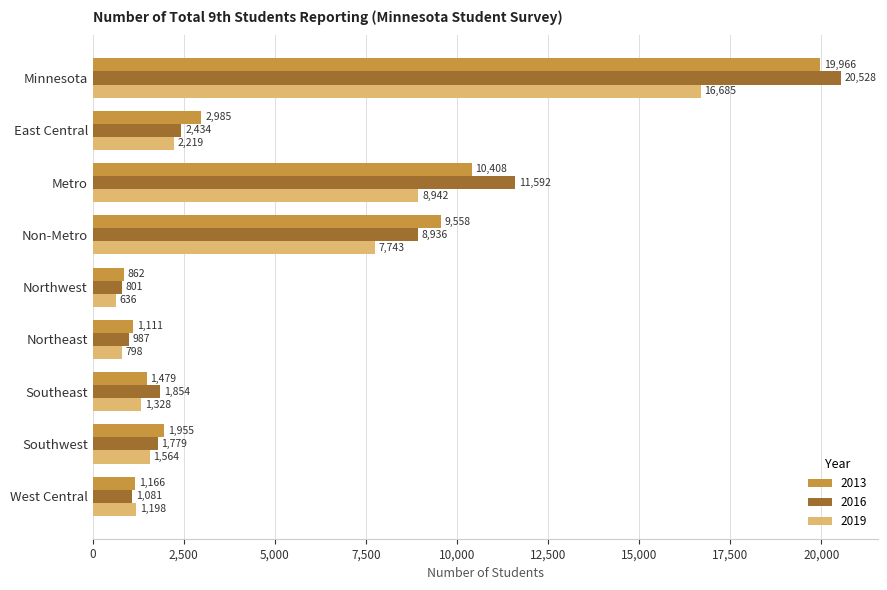

Which label corresponds to the smallest value in the chart?

Northwest